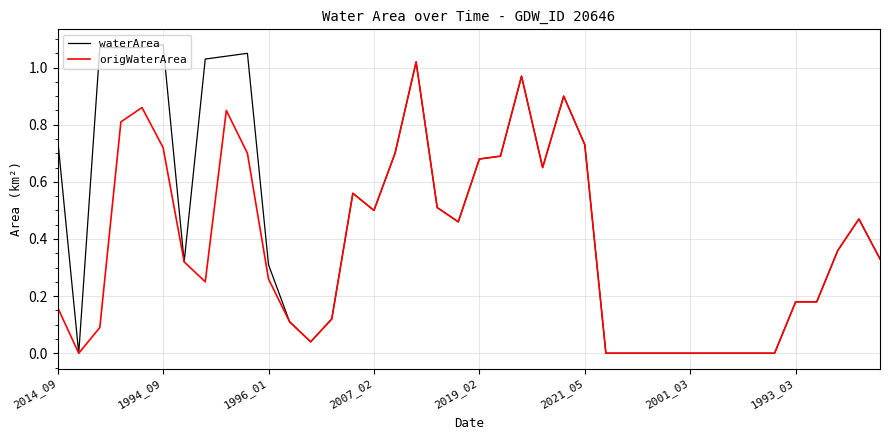

Rank the series by their average value, from highest to lowest.

waterArea, origWaterArea